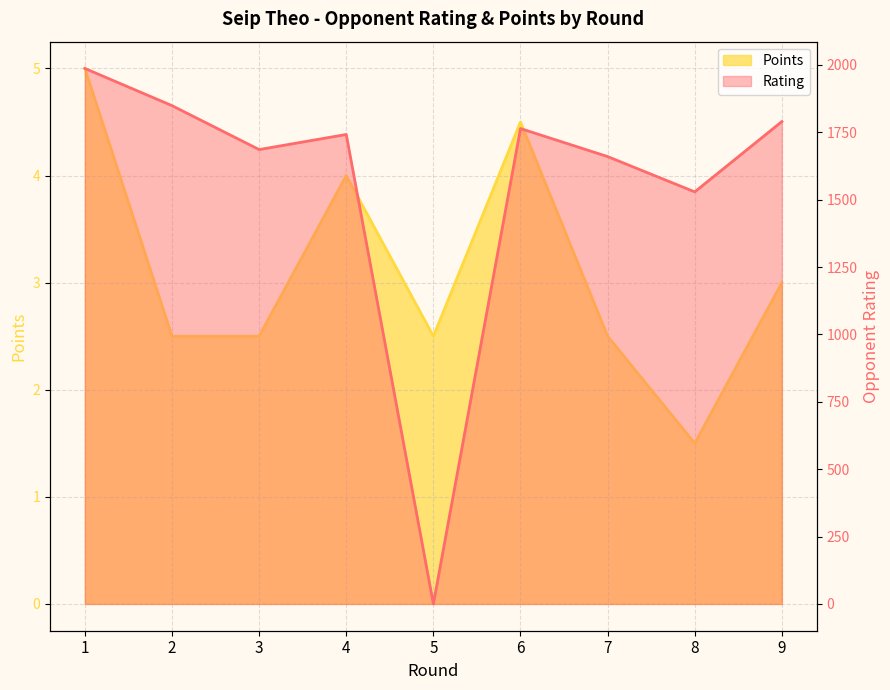

How many data points in Points are less than 2?

1